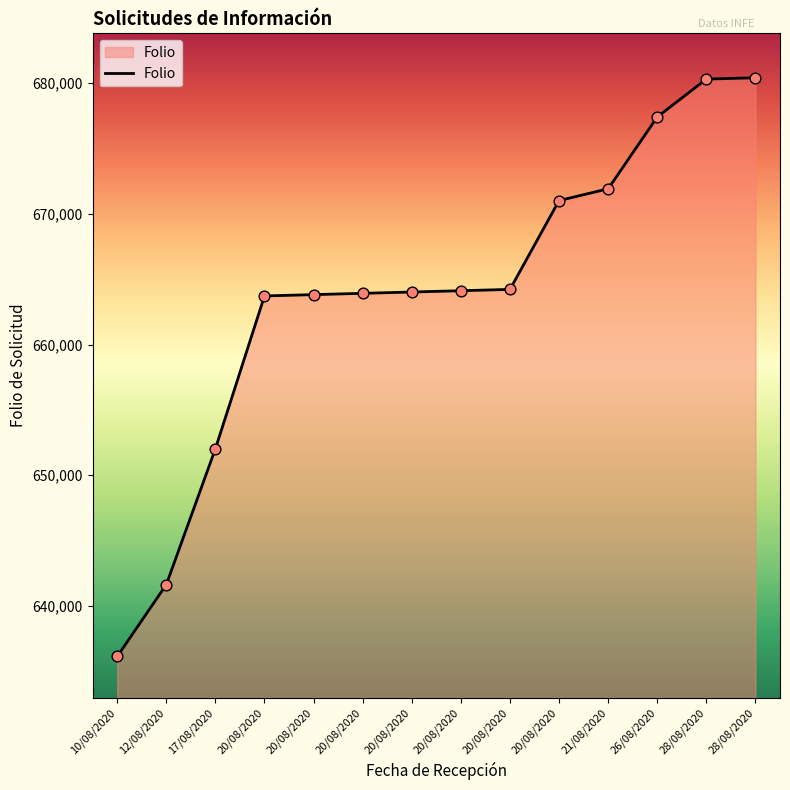

How many lines are shown in the chart?

1